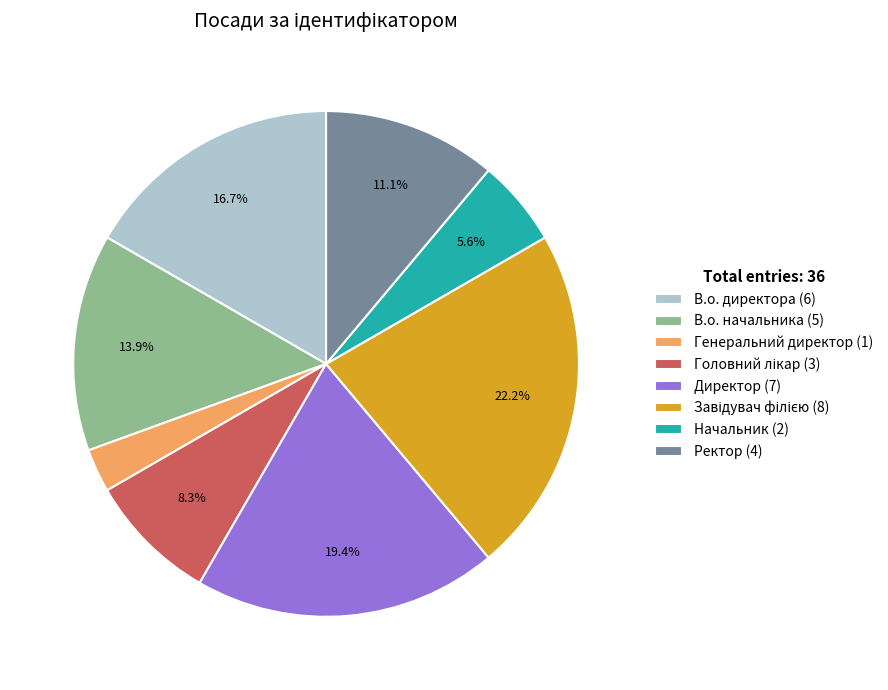

What percentage is the В.о. начальника slice, to the nearest percent?

14%